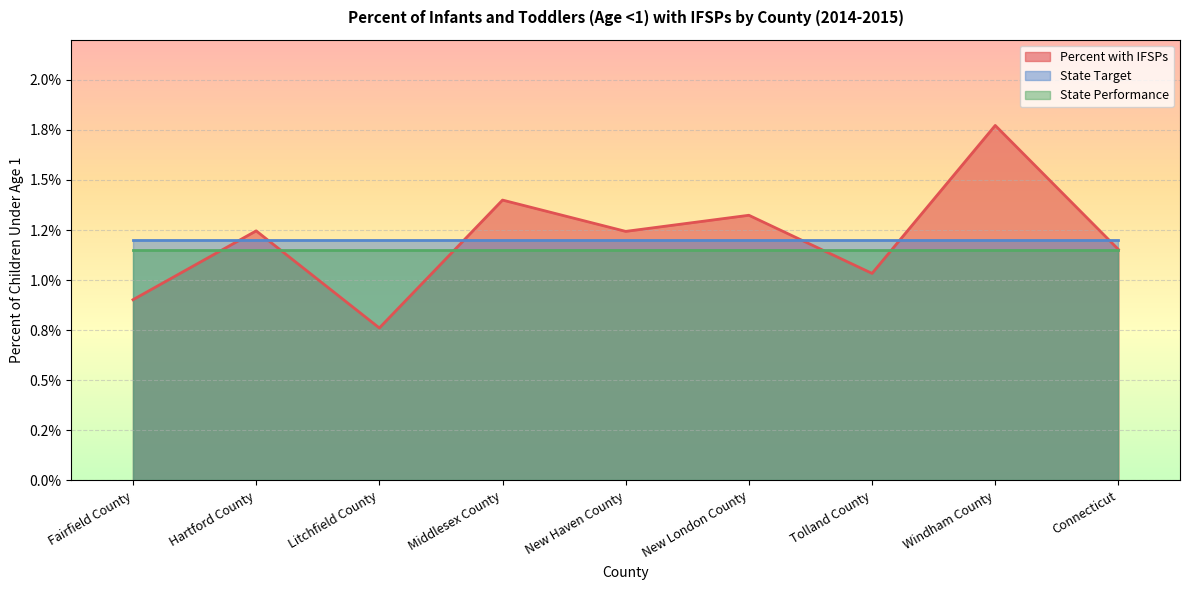

At how many categories does at least one series exceed 0?

9